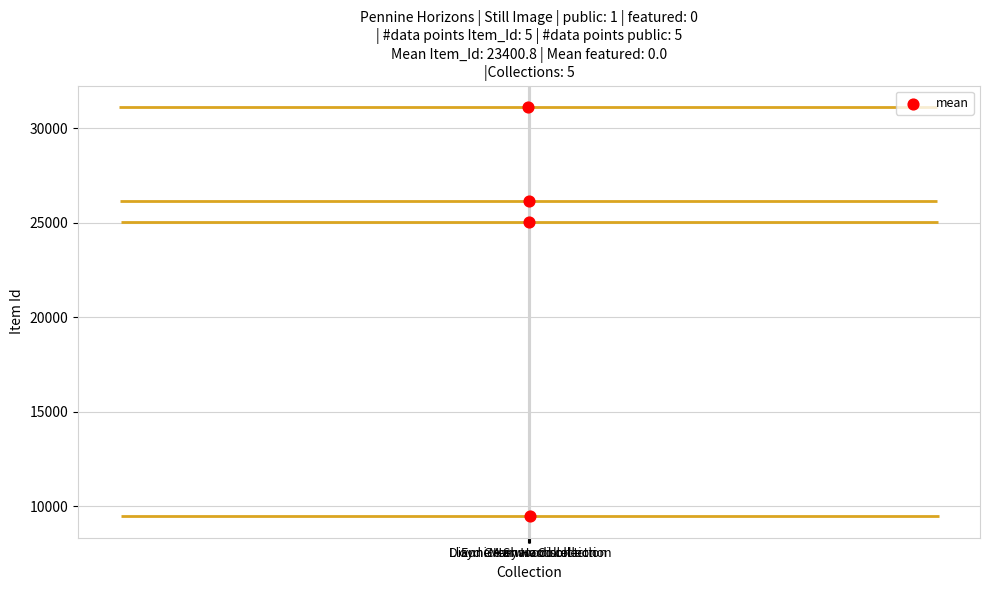

Between Phillip Shaw and Pennine Horizons Digital Archive, which is larger?

Phillip Shaw